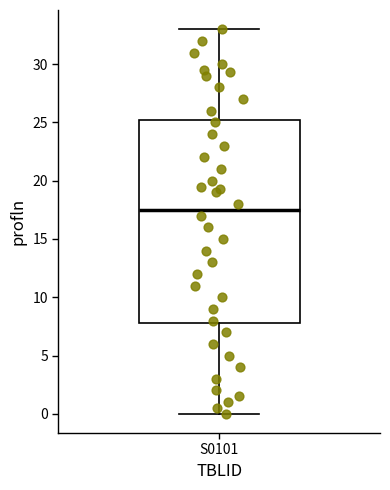

Transcribe this box plot: give where the median line is, the range the box spans, and where the two whiskers end, as read against the y-axis. The values are not printed on the chart, so give them approximately, as read against the axis.

median 17.5, box 8.0 to 25.5, whiskers 0.0 to 33.0